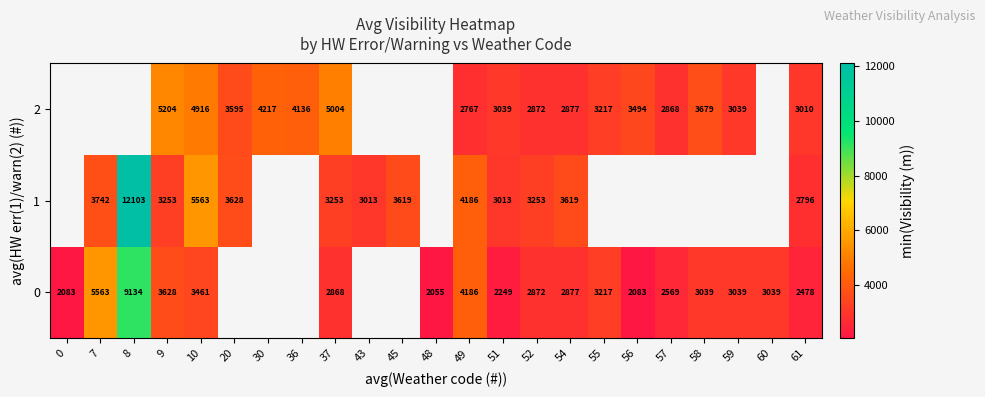

The 2 series shows 1837 at 36. True or false?

False